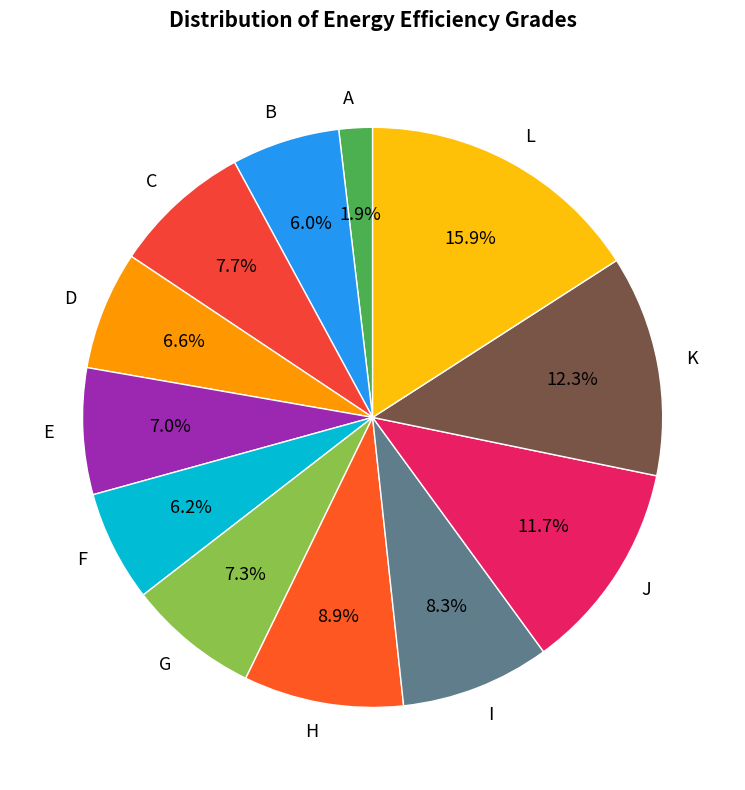

How many segments does this pie chart have?

12